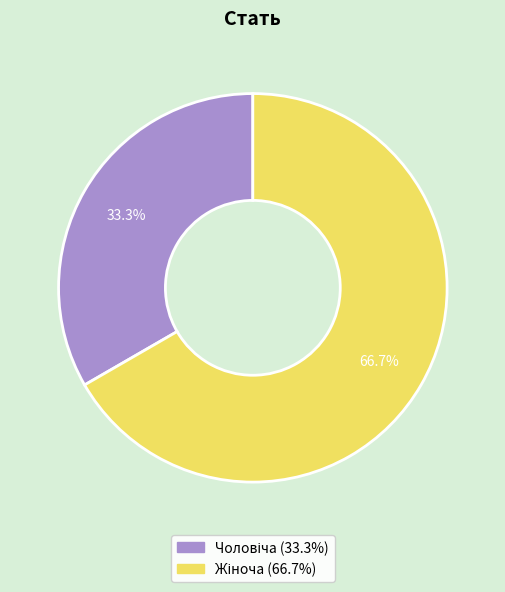

To the nearest percent, what is the average slice percentage?

50%